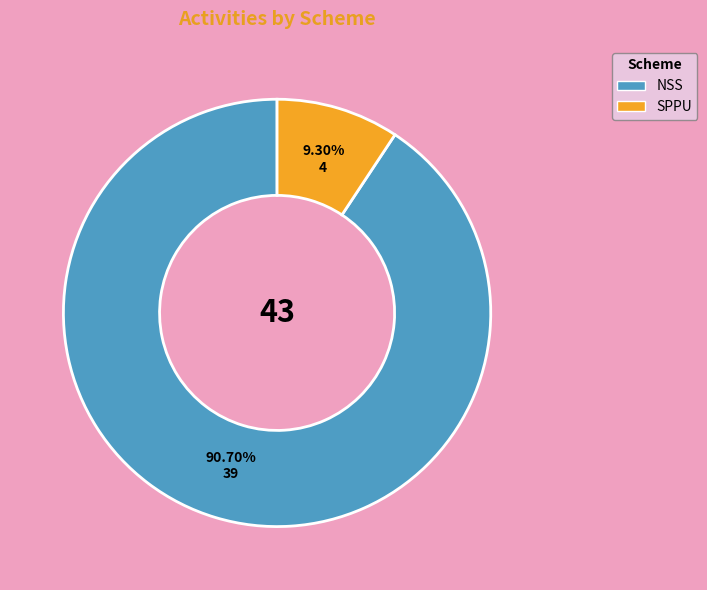

To the nearest percent, what portion does SPPU represent?

9%